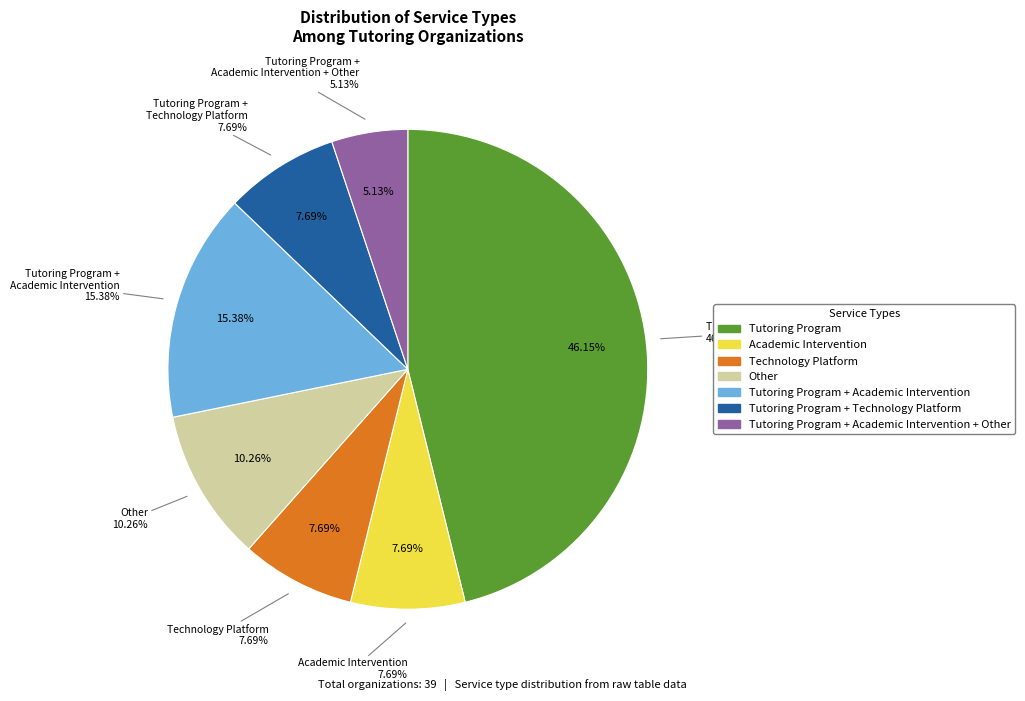

Which category has the biggest portion of the pie?

Tutoring Program